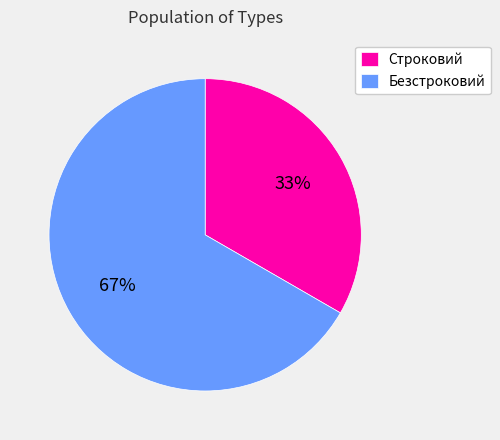

Does any single category account for the majority?

Yes